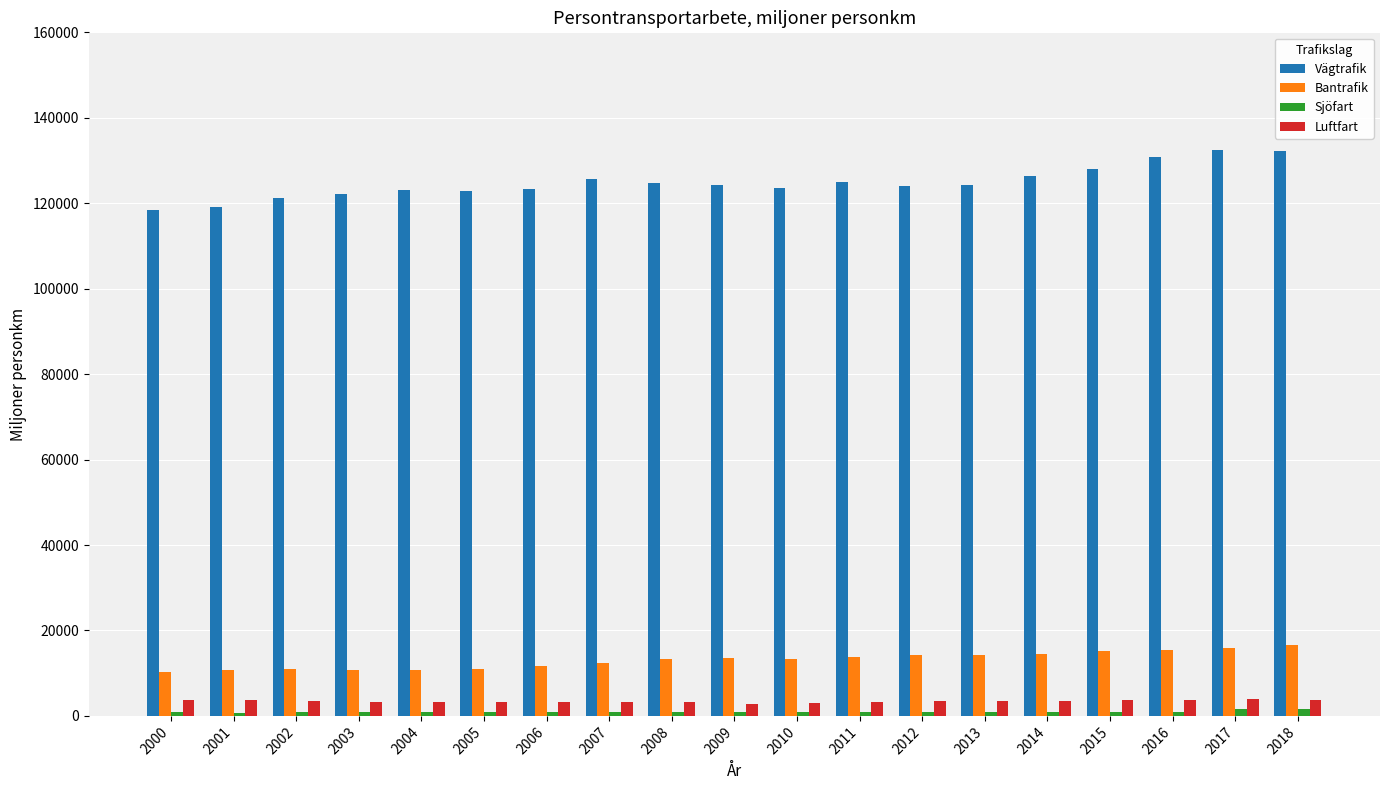

How many data points does each series have?

19